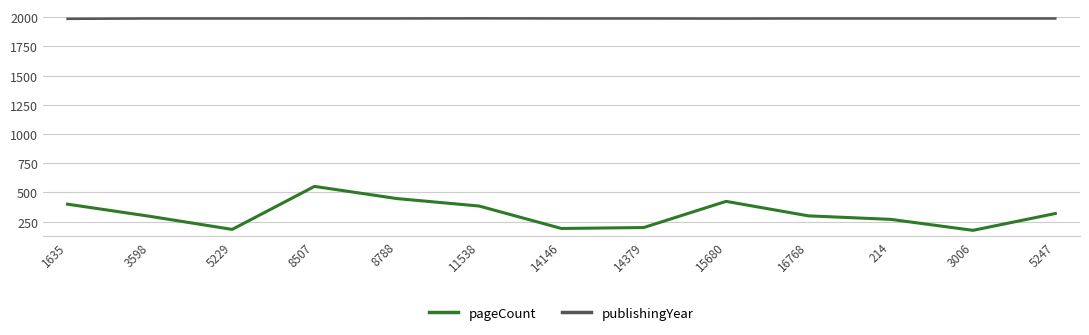

True or false: publishingYear and pageCount intersect in this chart.

False